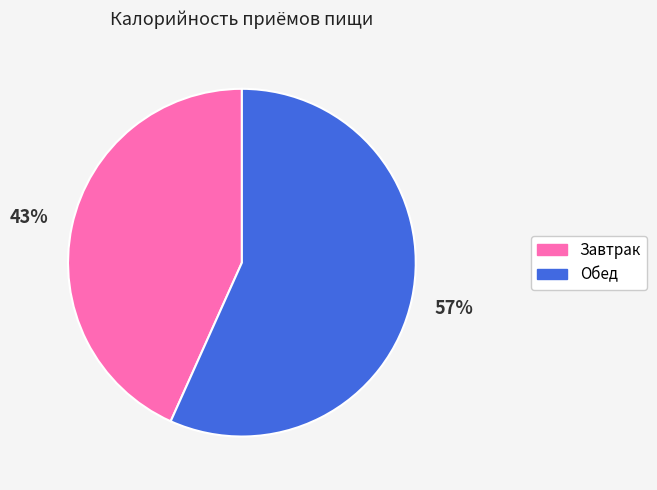

True or false: Обед accounts for 48% of the total.

False